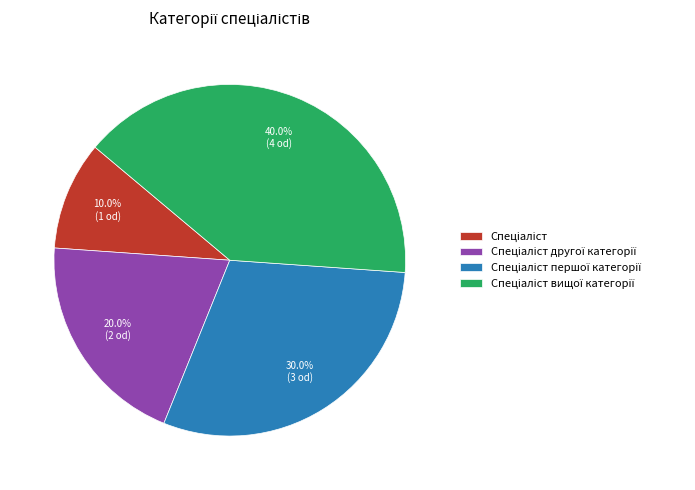

Is there a majority slice in this chart?

No